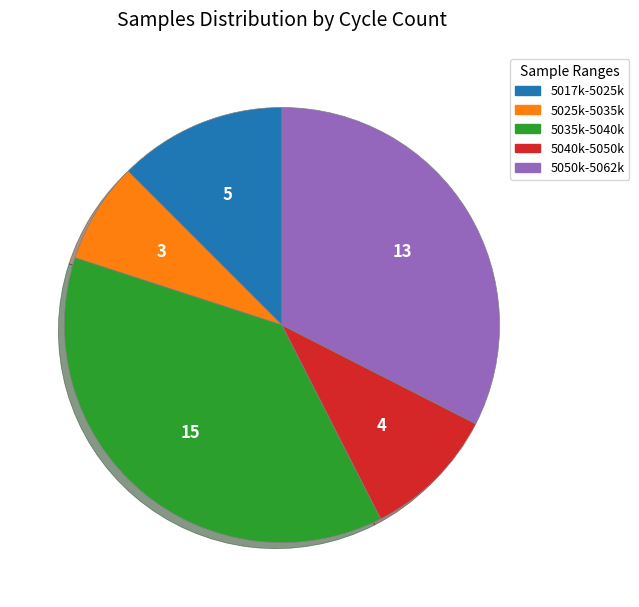

Is there a majority slice in this chart?

No